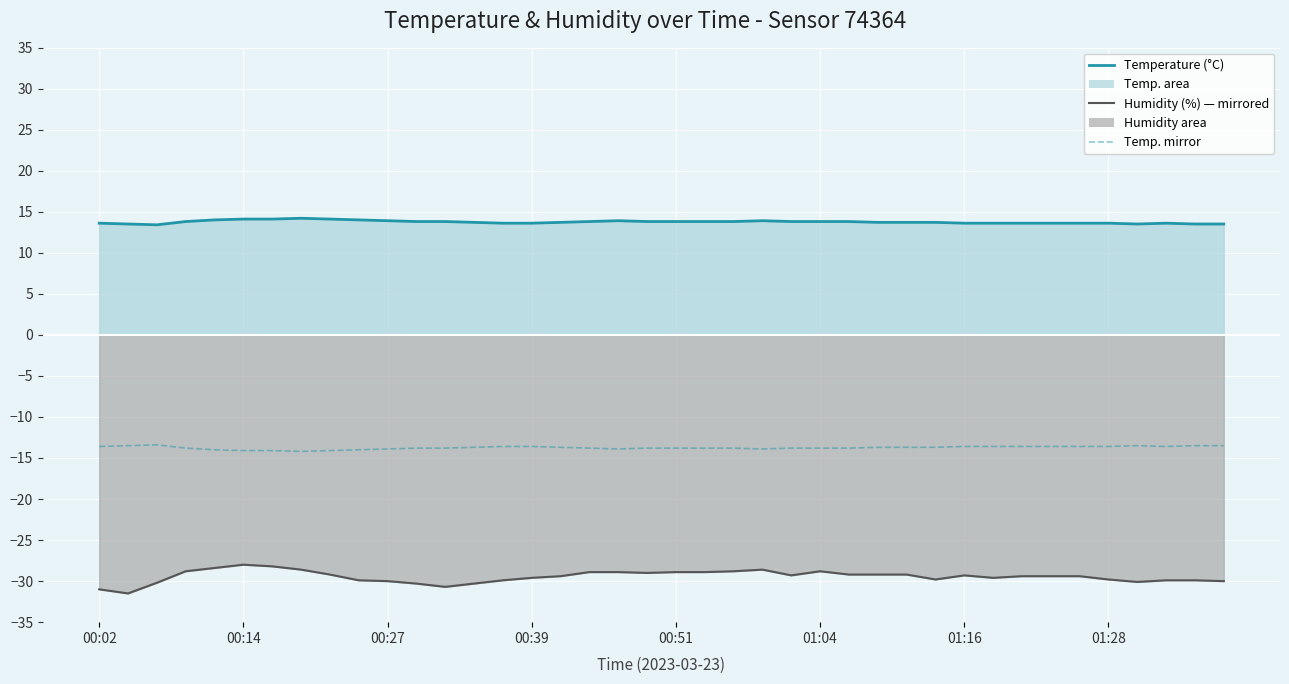

The temperature_mirror series shows -22.8 at 00:02. True or false?

False